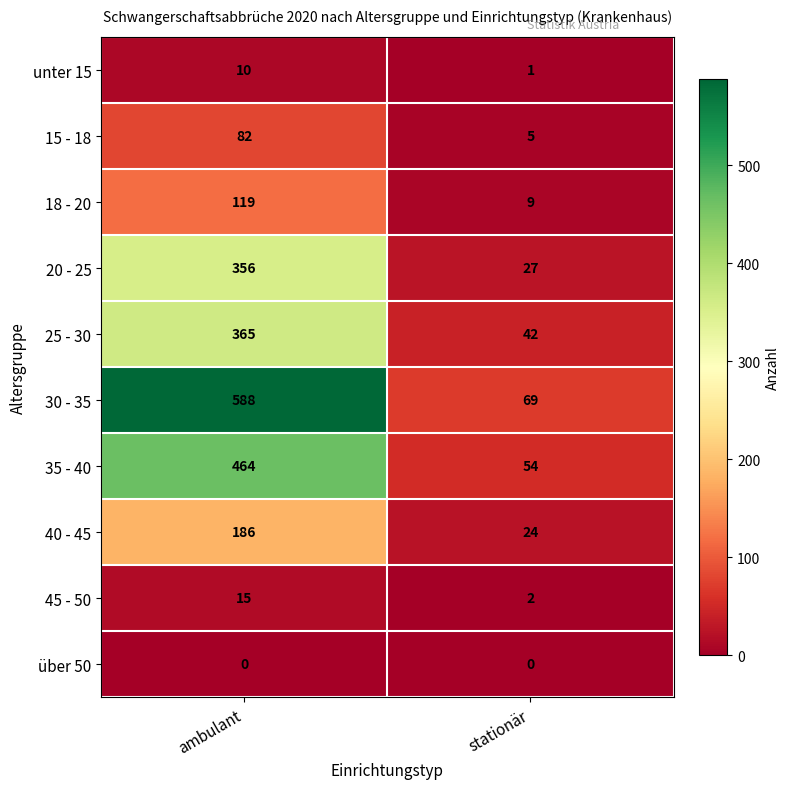

What is the sum of the 35 - 40 values at ambulant and stationär?

518